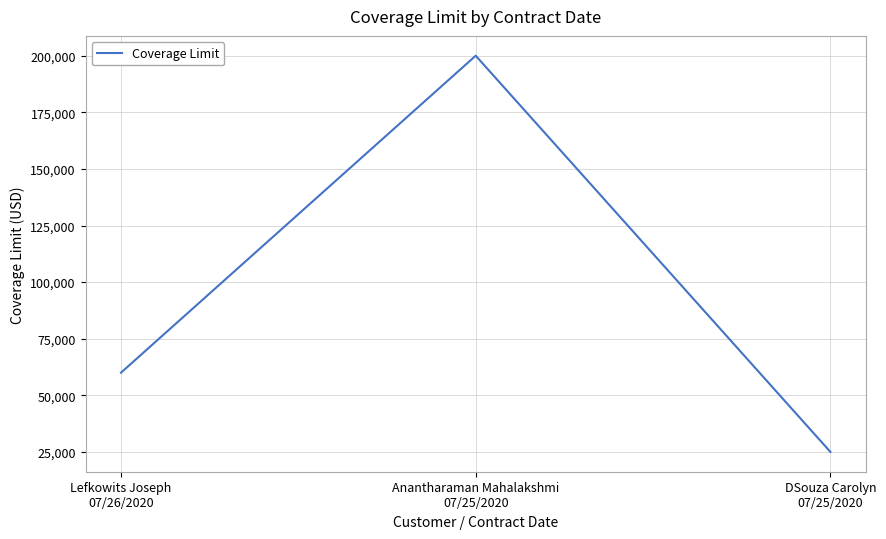

Rank the categories by value from lowest to highest.

DSouza Carolyn
07/25/2020, Lefkowits Joseph
07/26/2020, Anantharaman Mahalakshmi
07/25/2020